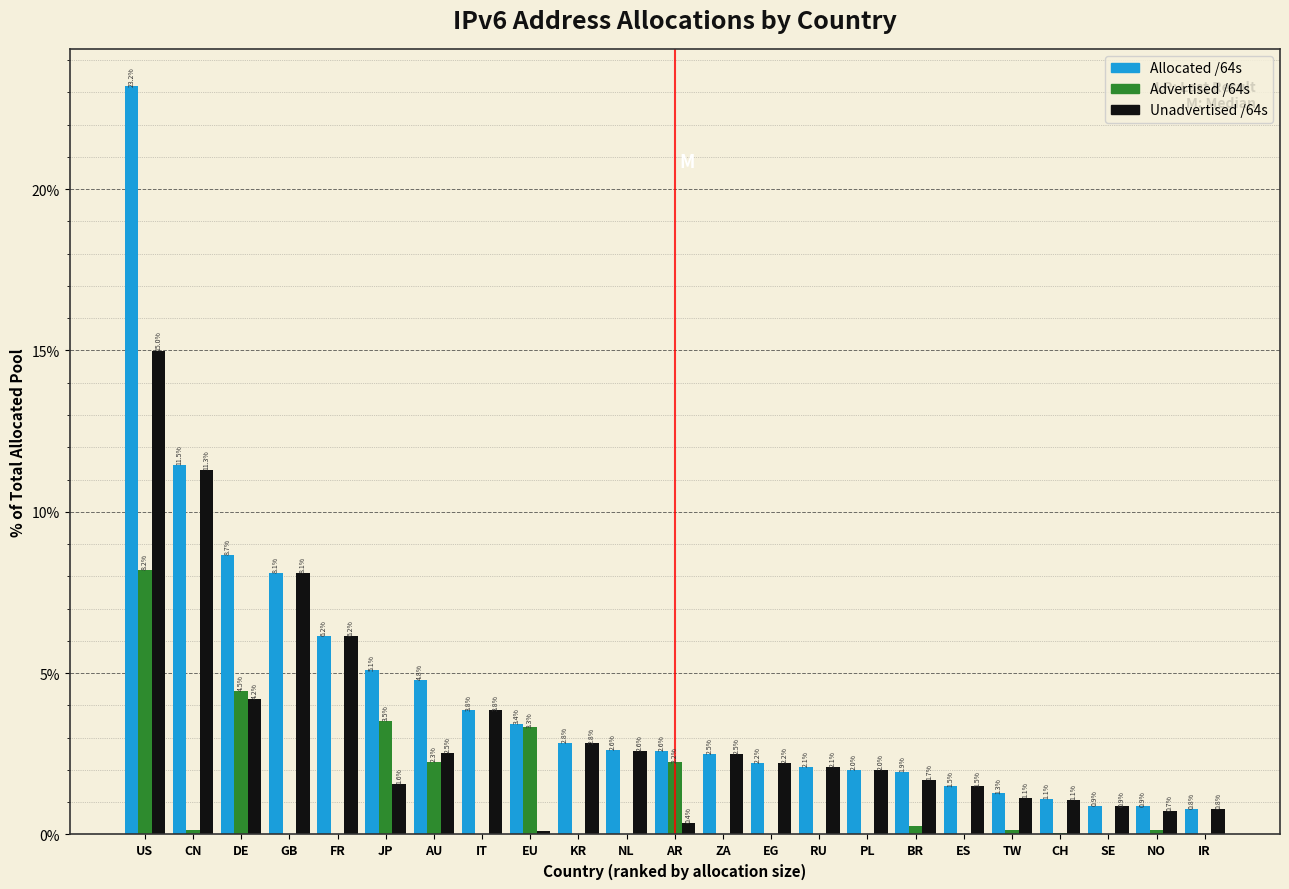

At which category is the sum across all series the highest?

US